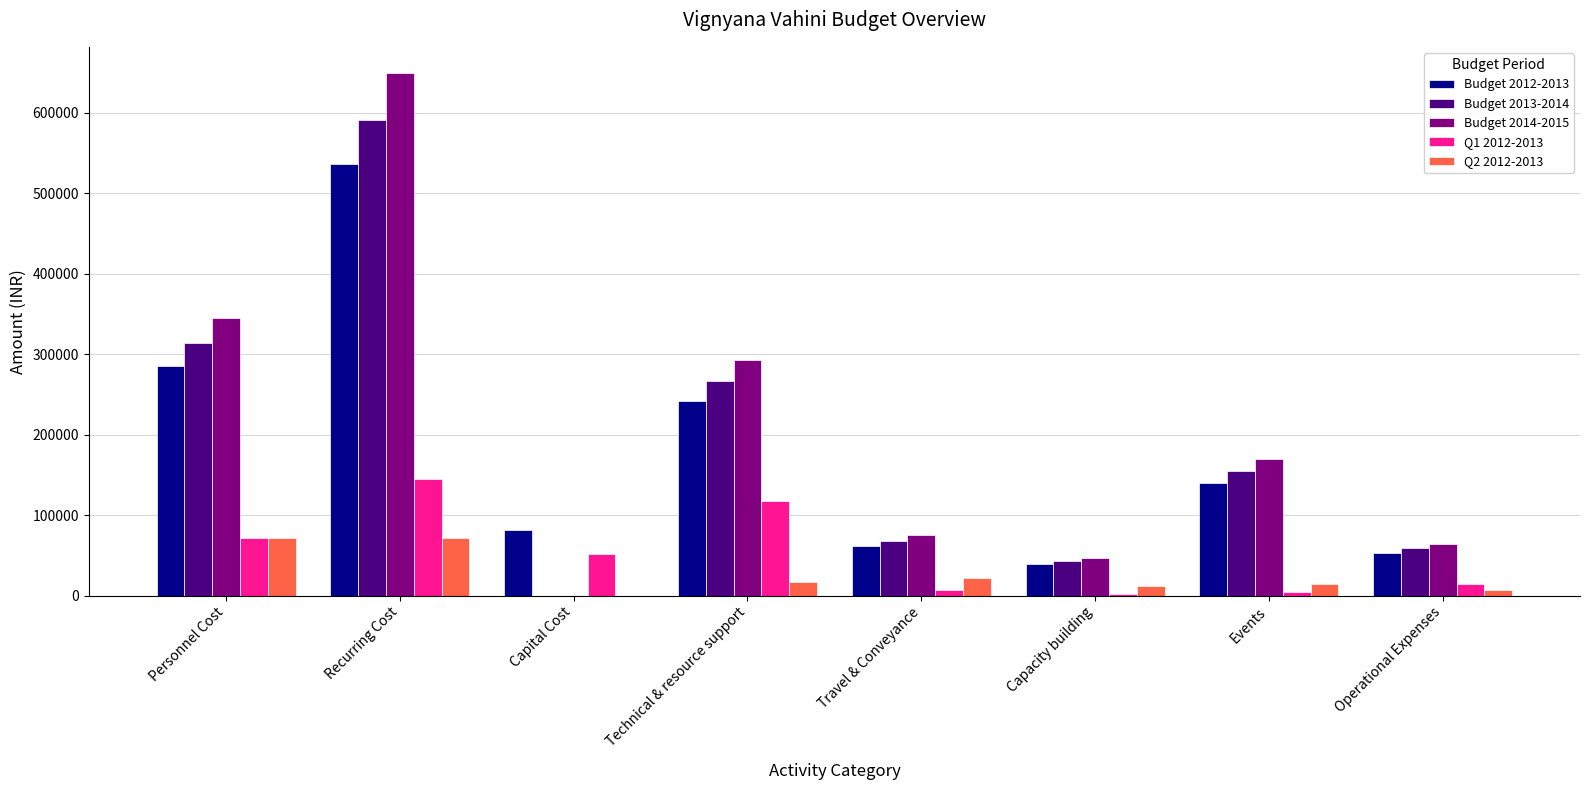

Which category has the highest value across all series?

Recurring Cost